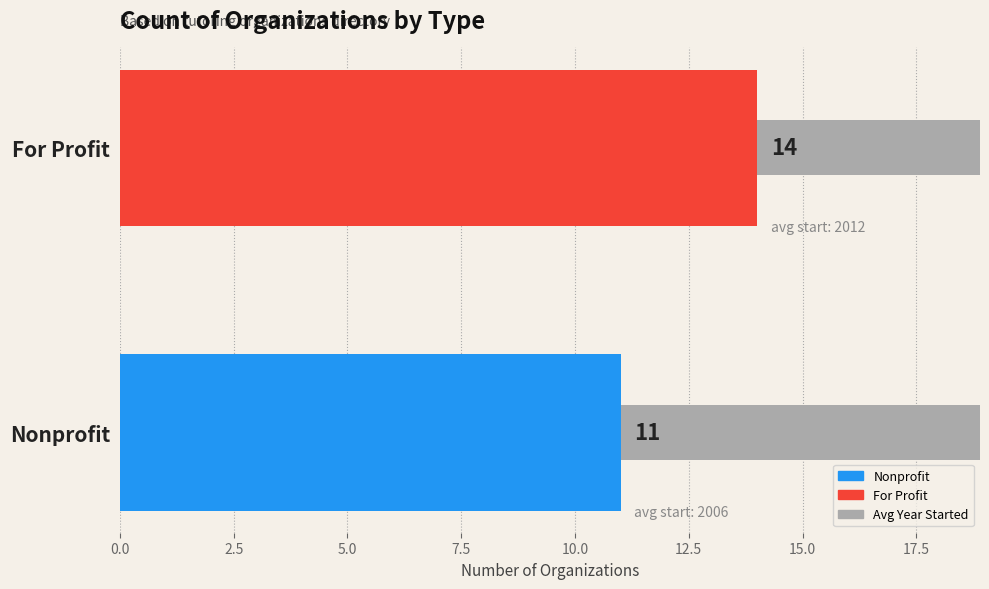

Is it true that the value at Nonprofit is 3466.2?

False